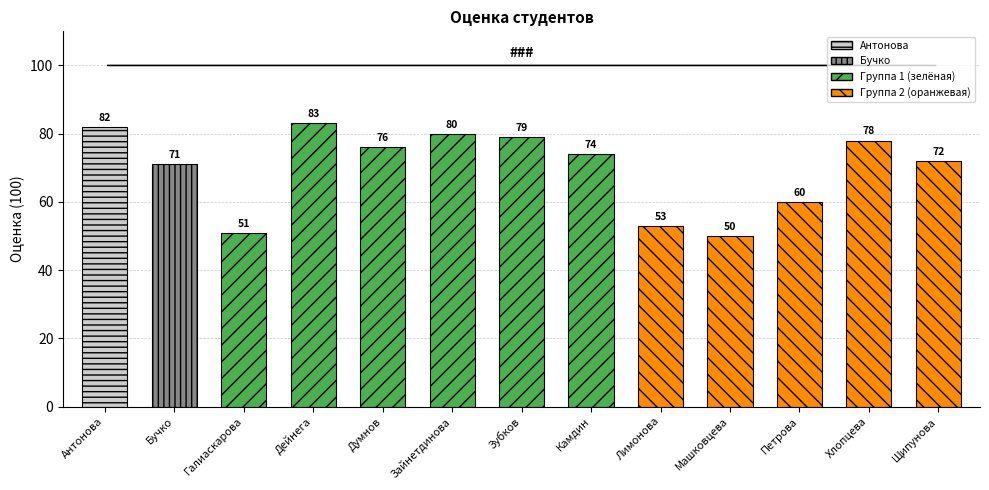

Reading left to right, list all the values displayed in this chart.

82	71	51	83	76	80	79	74	53	50	60	78	72